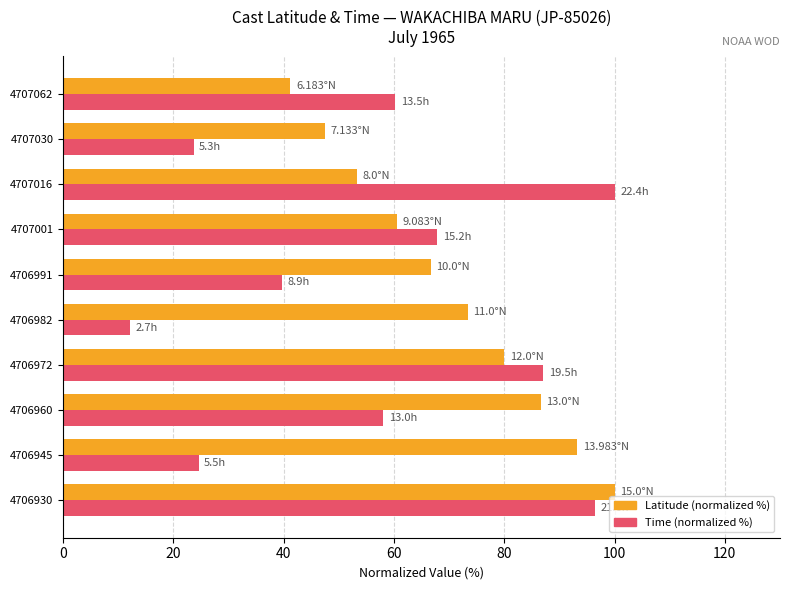

Rank the series at 4706945 from highest to lowest value.

Latitude (normalized %), Time (normalized %)